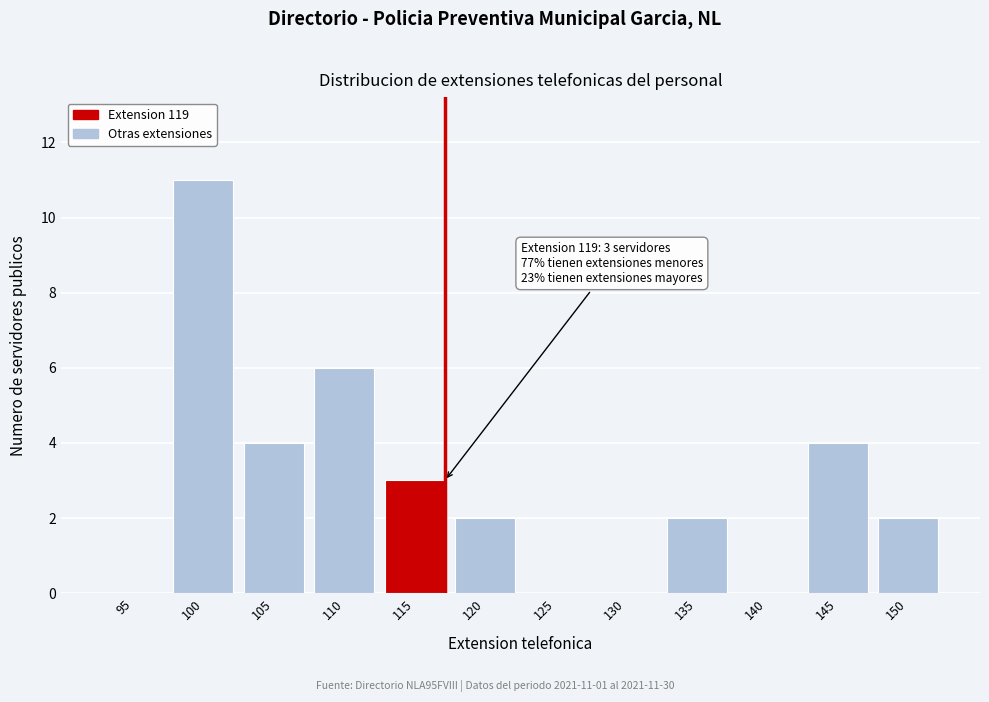

Reading left to right, what are all the values shown in this chart?

95=0	100=11	105=4	110=6	115=3	120=2	125=0	130=0	135=2	140=0	145=4	150=2